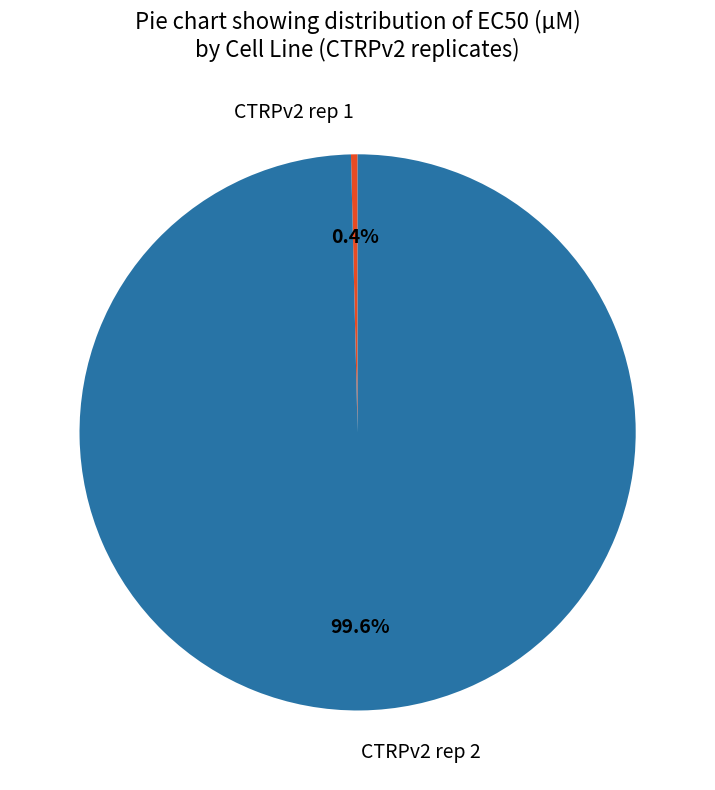

How much of the chart is everything except CTRPv2 rep 1?

99.6%